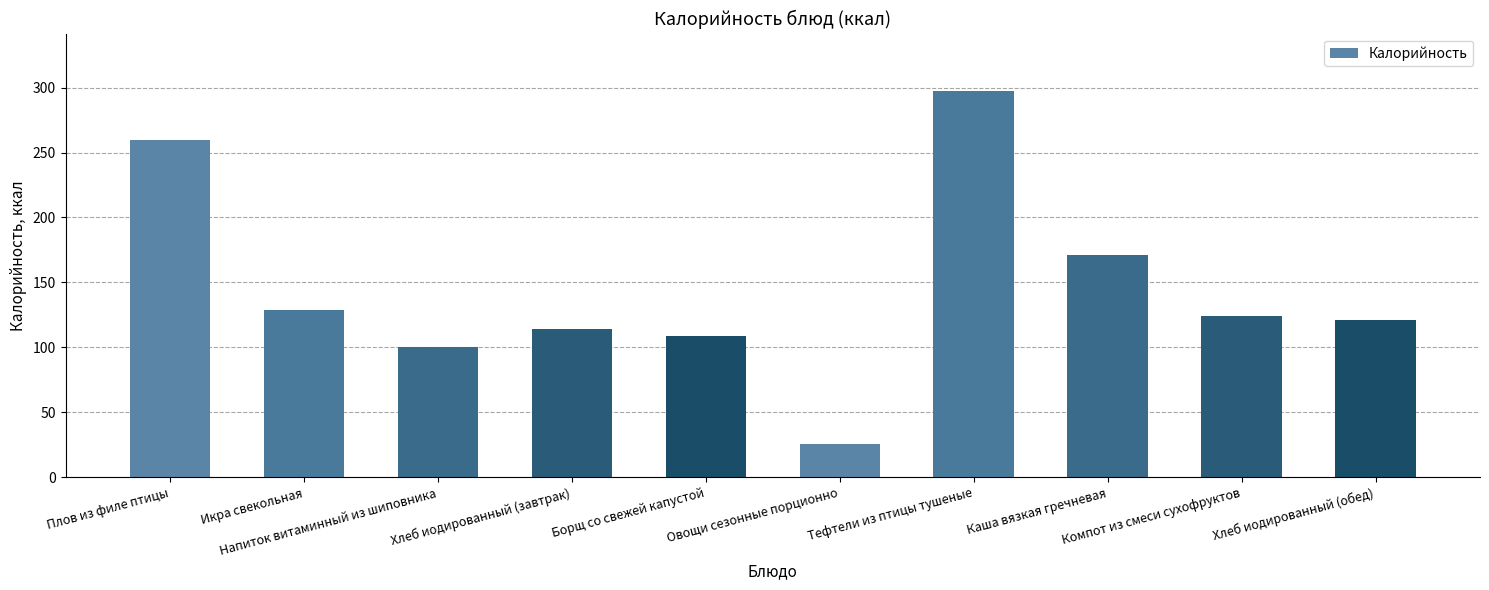

List the labels in order of value, smallest first.

Овощи сезонные порционно, Напиток витаминный из шиповника, Борщ со свежей капустой, Хлеб иодированный (завтрак), Хлеб иодированный (обед), Компот из смеси сухофруктов, Икра свекольная, Каша вязкая гречневая, Плов из филе птицы, Тефтели из птицы тушеные